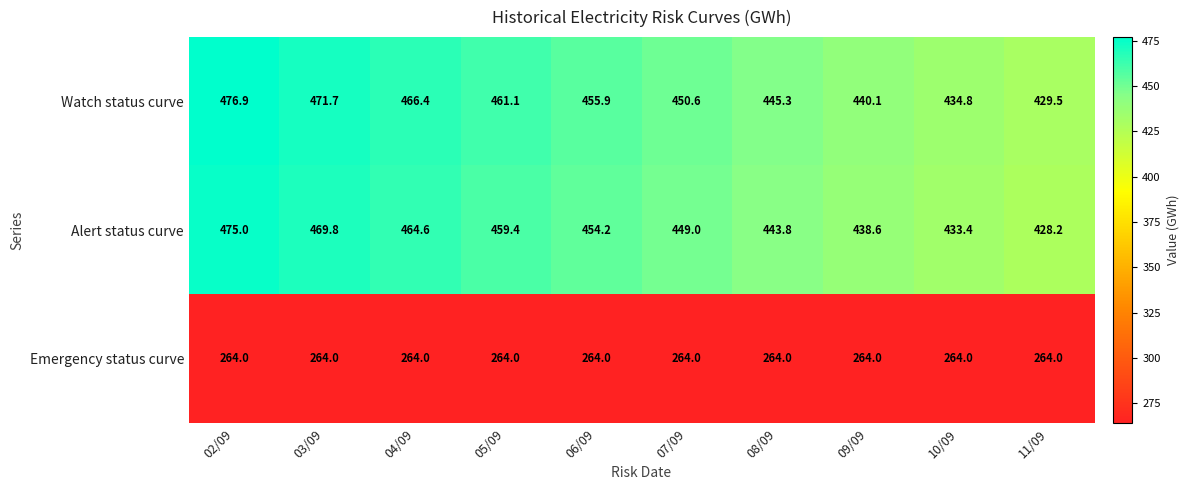

What is the difference between the maximum and minimum values in the Watch status curve series?

47.4